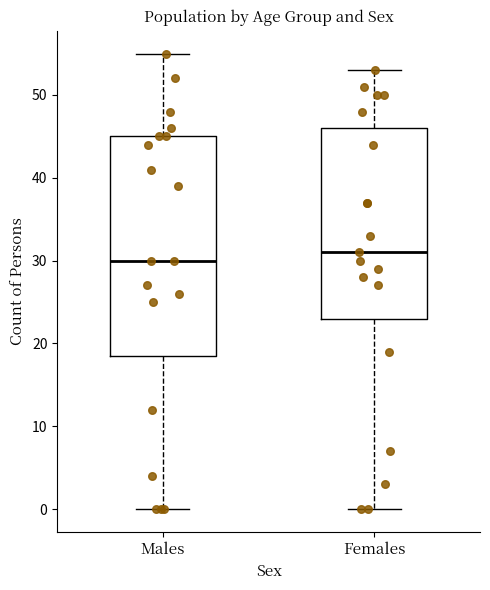

Which box has the lowest median line?

Males